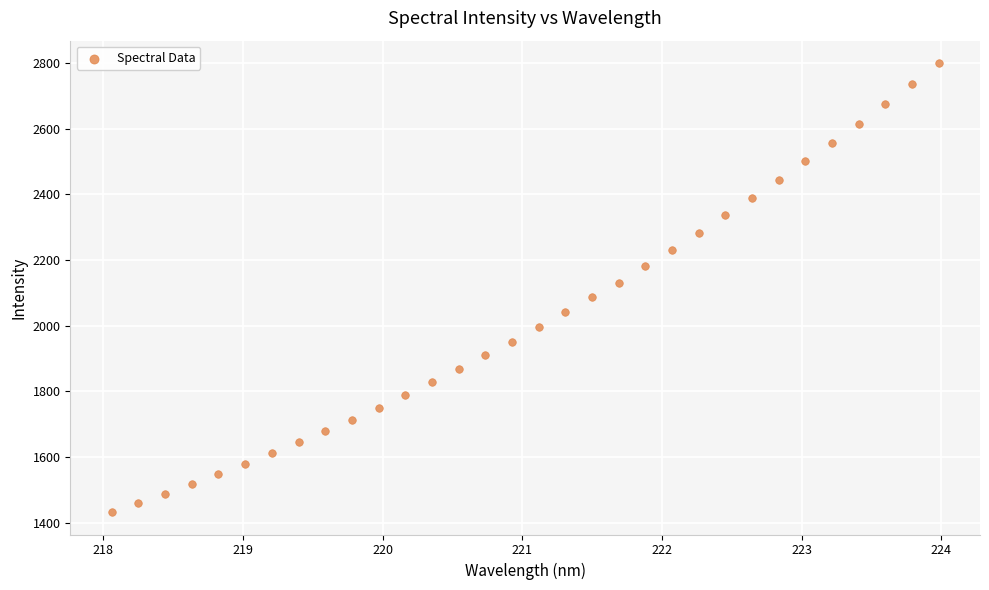

What is the range of Y values (max minus min)?

1366.7